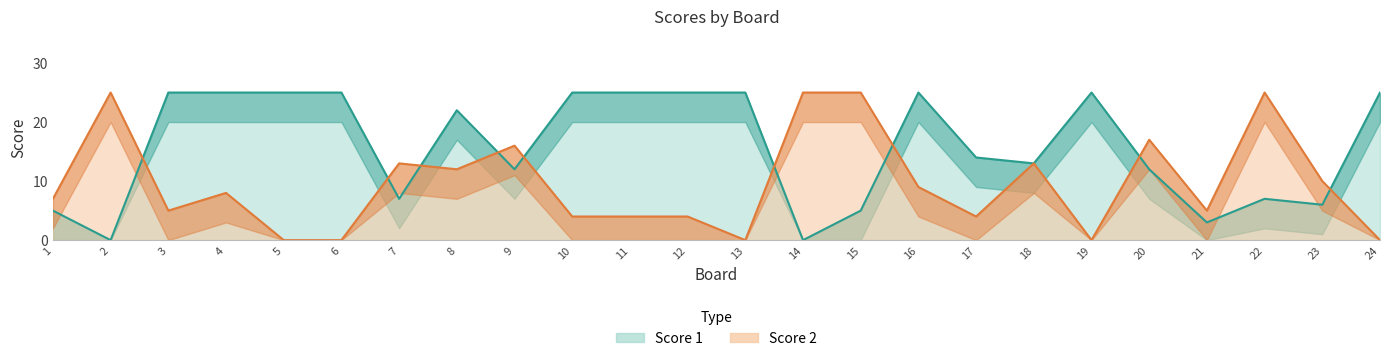

What is the maximum value shown in the chart?

25